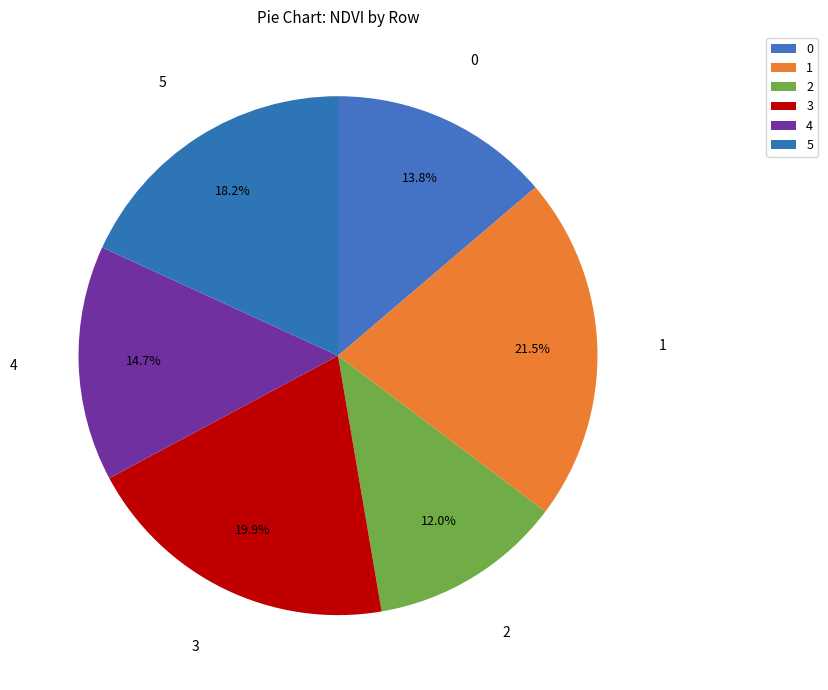

Which category has the biggest portion of the pie?

1